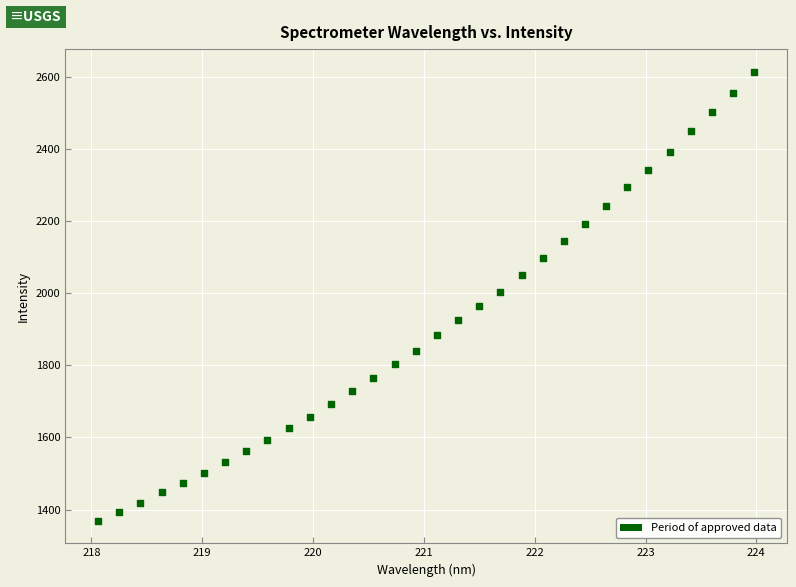

What is the range of X values (max minus min)?

5.9